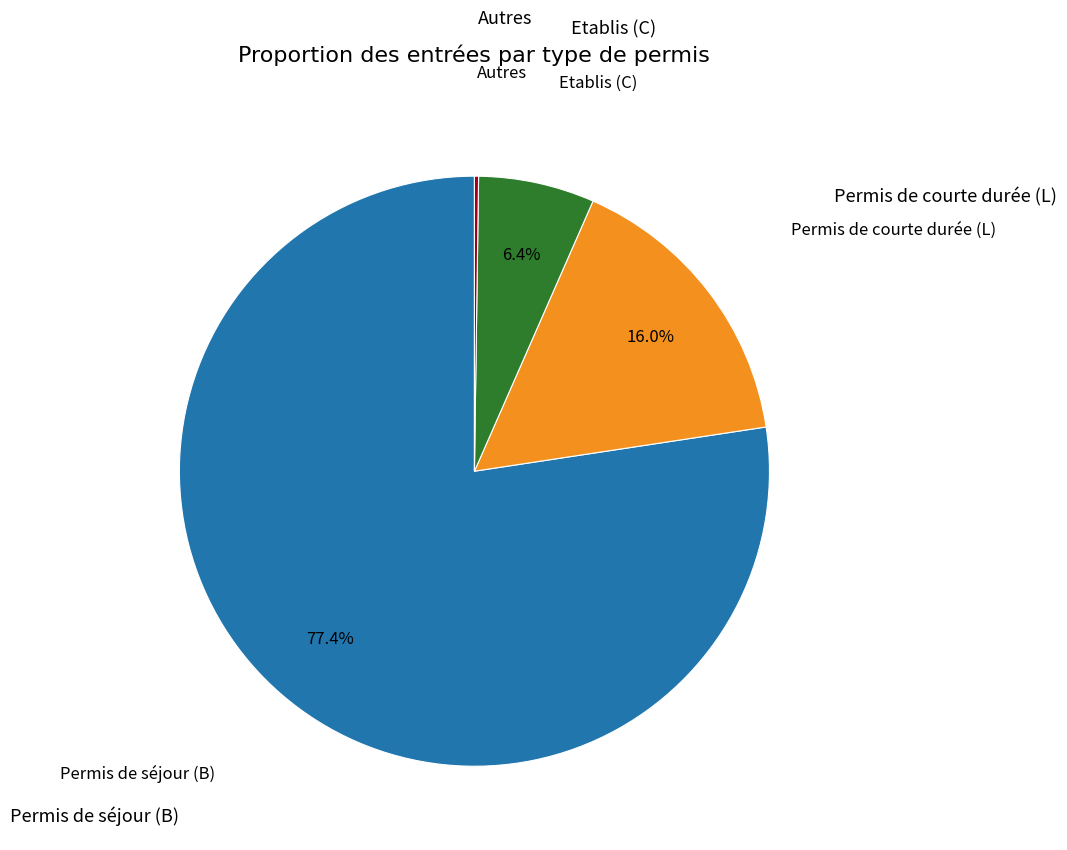

Is there a majority slice in this chart?

Yes